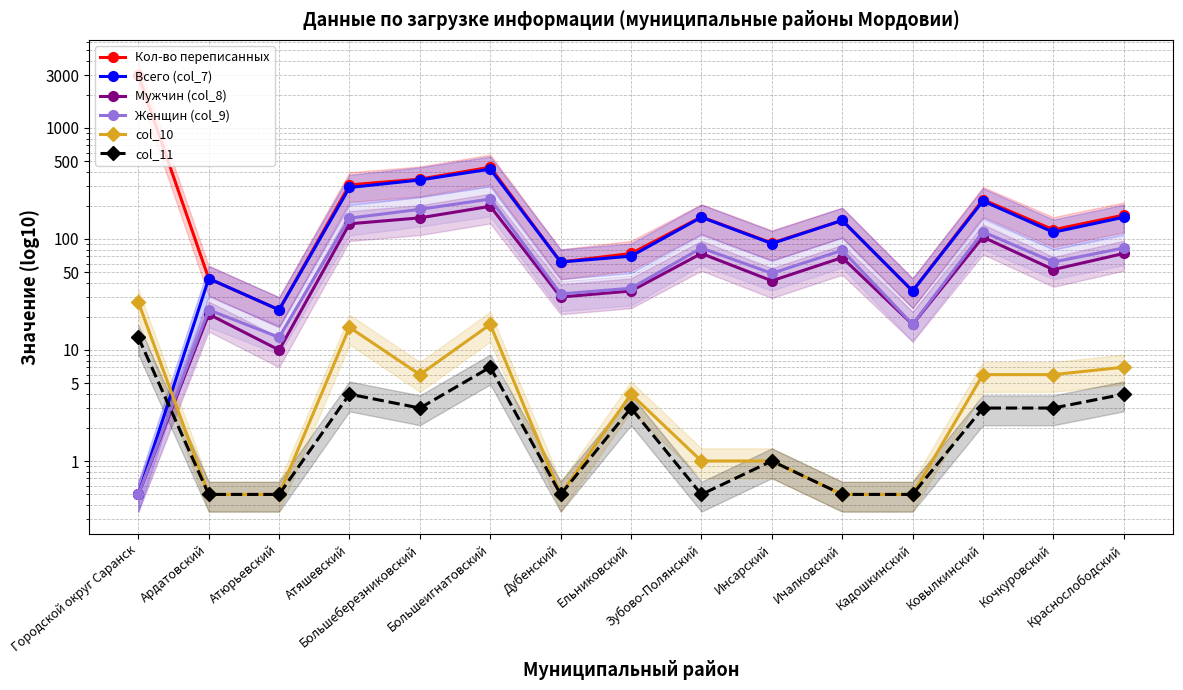

Which category has the lowest value in the col_10 series?

Ардатовский